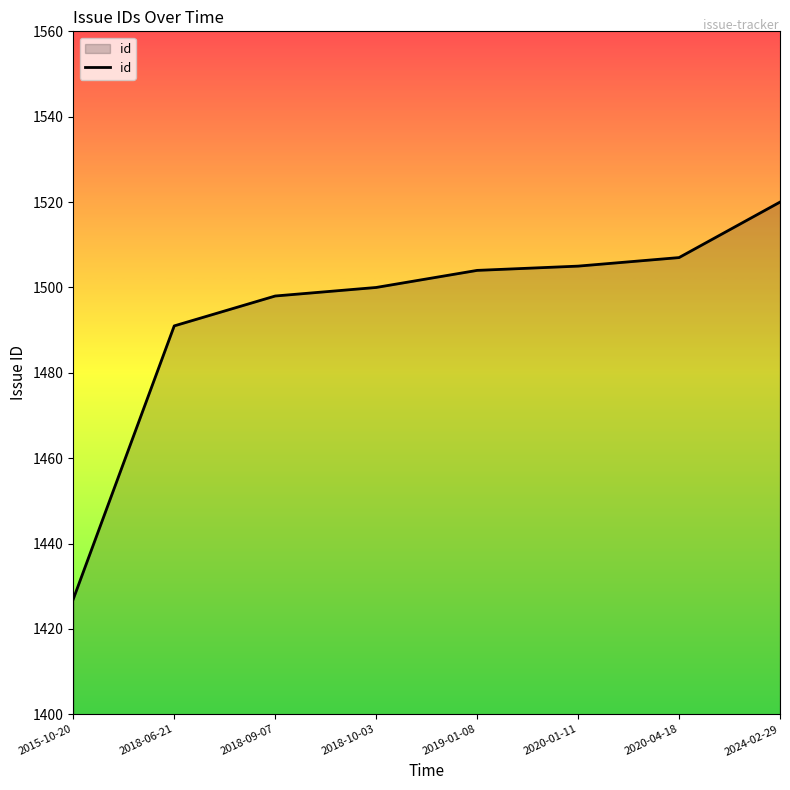

What is the ratio of the value at 2020-01-11 to the value at 2024-02-29?

1.0